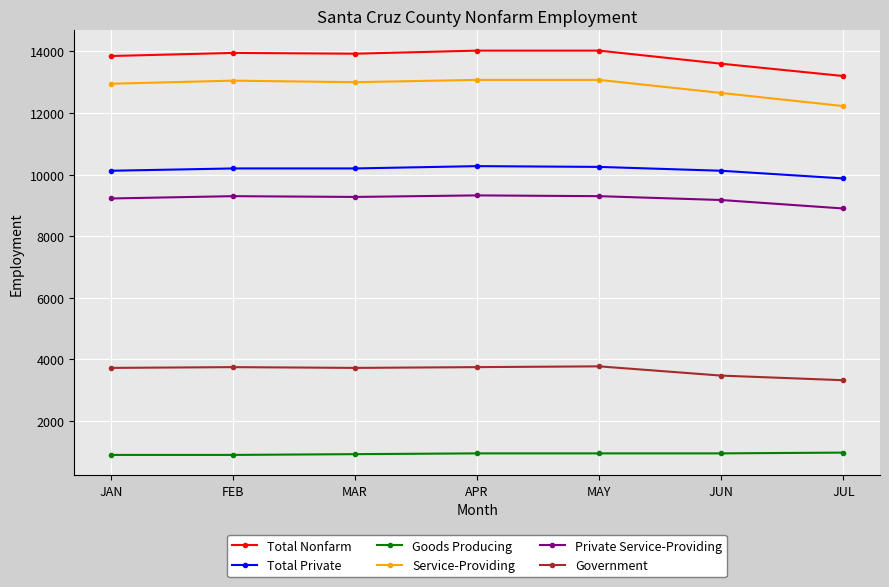

Is the value of Service-Providing at JUL greater than the value of Total Private at JAN?

Yes